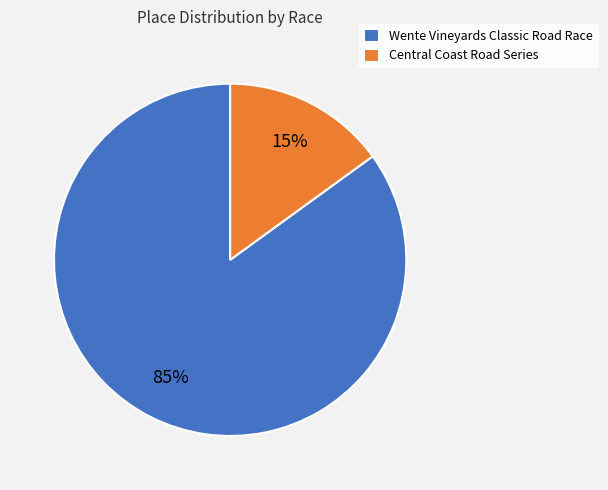

To the nearest percent, what percentage of the pie is Wente Vineyards Classic Road Race?

85%